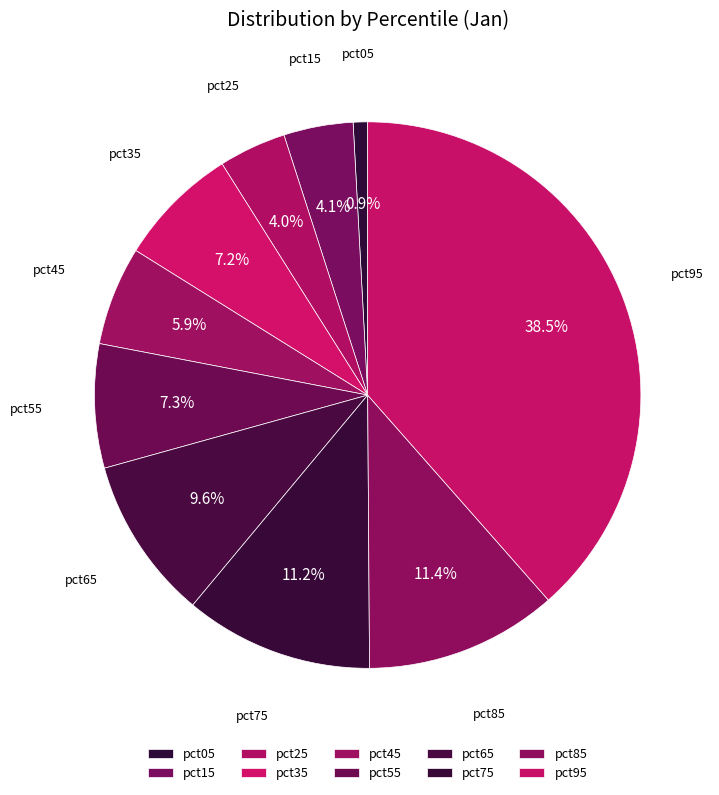

How many slices are in this pie chart?

10